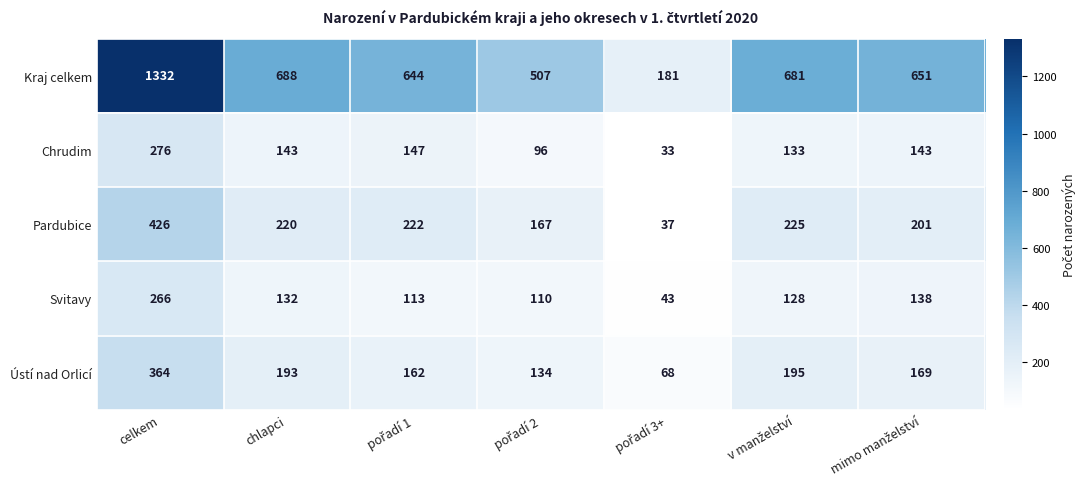

Where does the Chrudim series first go above 143?

celkem